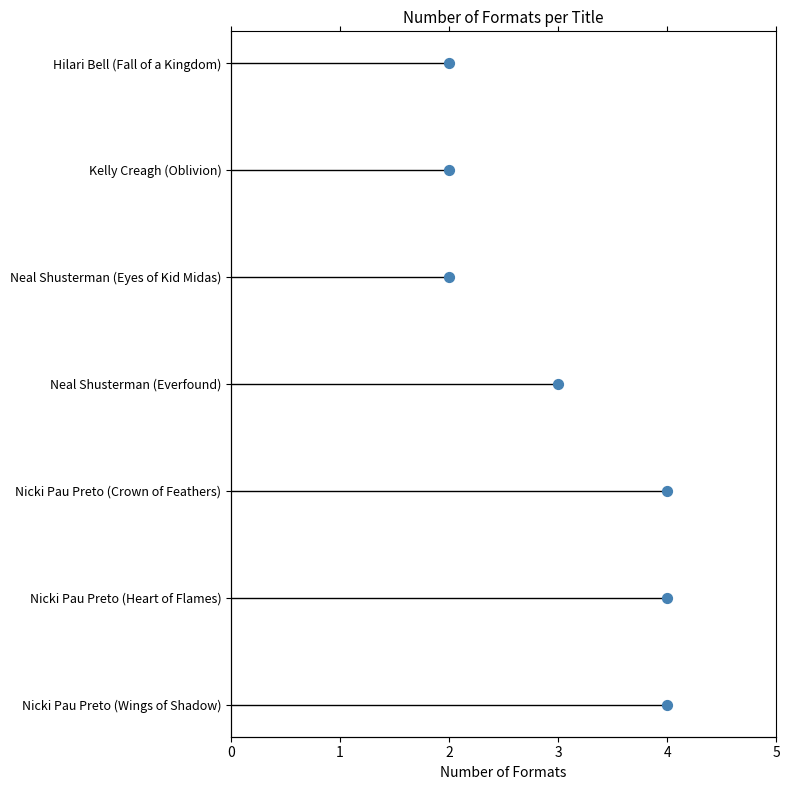

Between 6 and 5, which is larger?

6